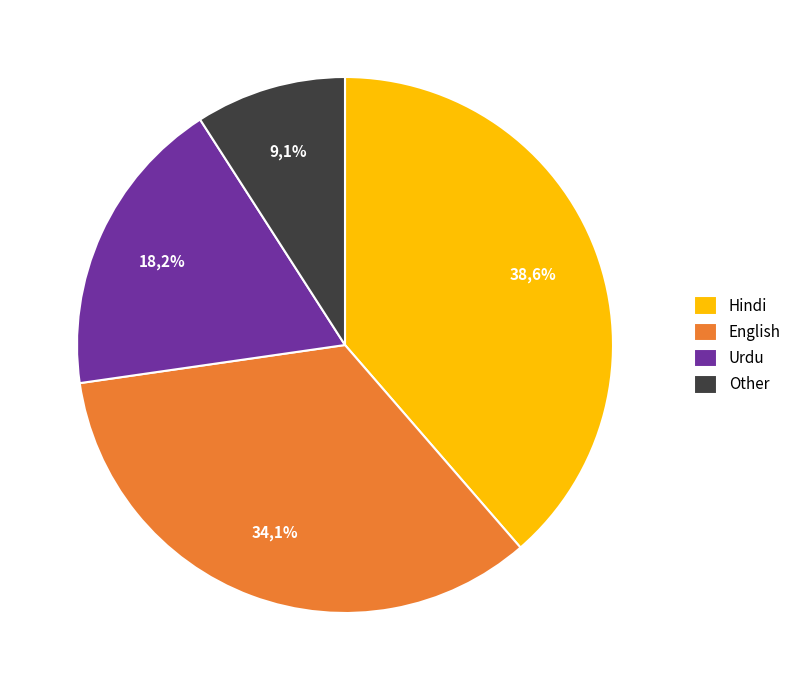

How many segments does this pie chart have?

4